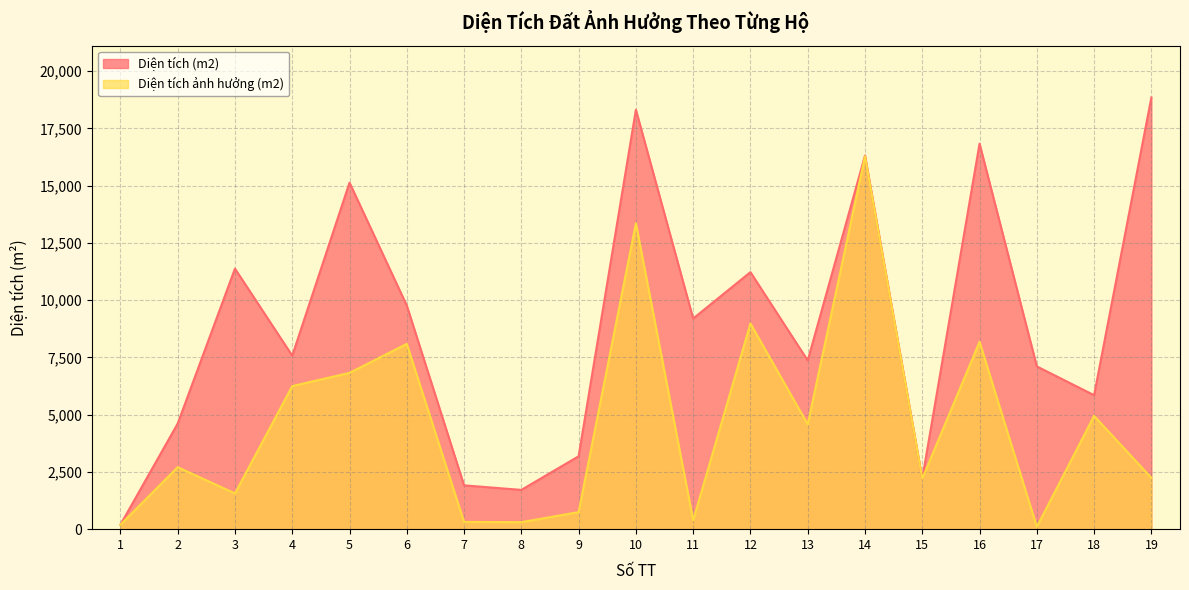

What is the maximum value shown in the chart?

18854.7